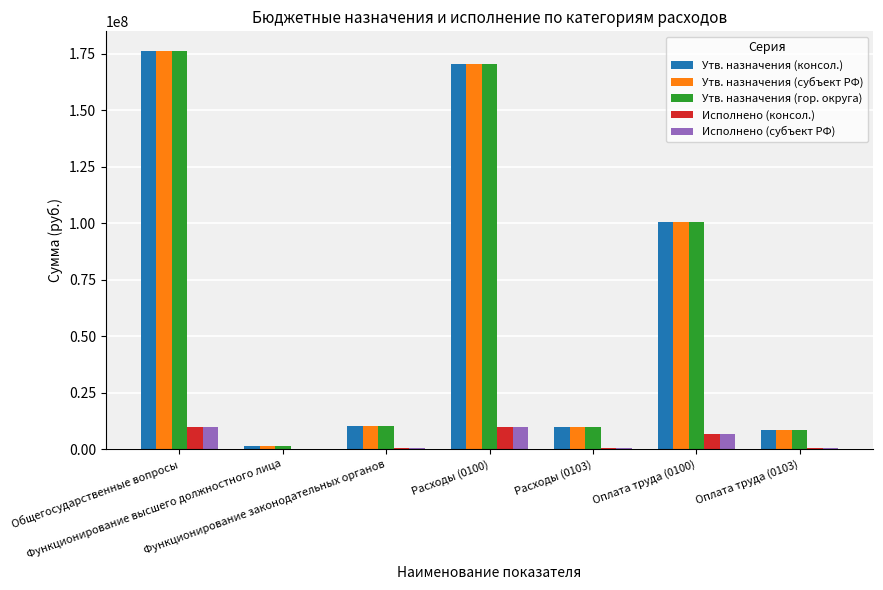

What is the maximum value for Исполнено (субъект РФ)?

9792740.0